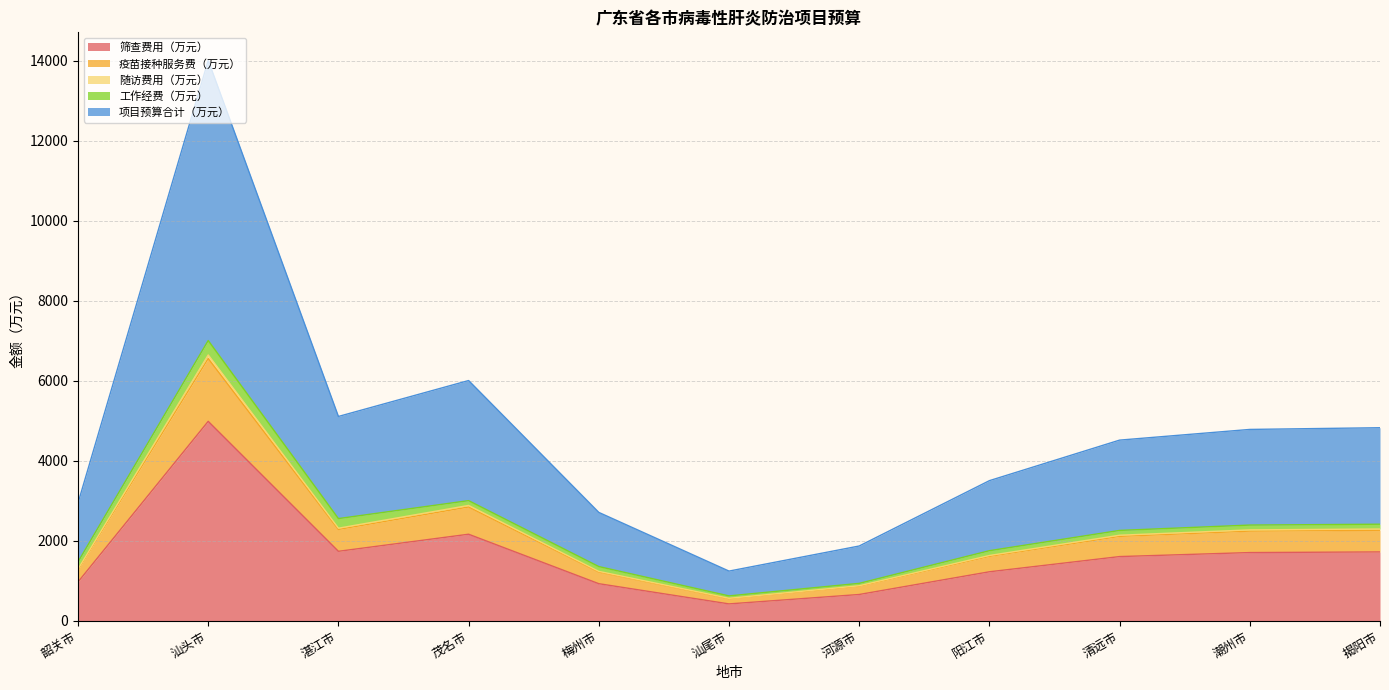

The value of 目标筛查人数（万人） at 韶关市 is 968.5. True or false?

True